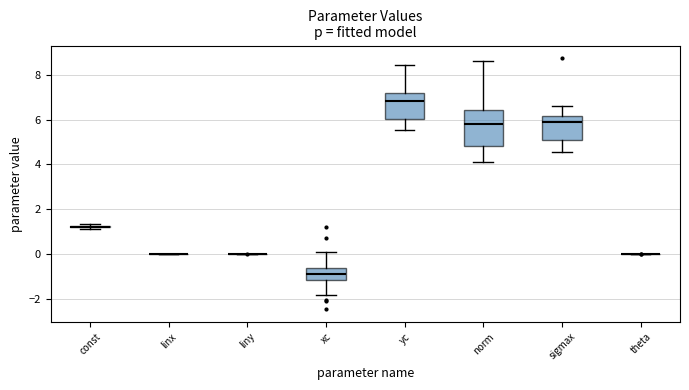

Reading left to right, transcribe this box plot: for each box, give where its median line is, the range the box spans, and where its two whiskers end, as read against the y-axis. The values are not printed on the chart, so give them approximately, as read against the axis.

const: box collapsed to a line at 1.2, whiskers 1.2 to 1.4
linx: box collapsed to a line at 0.0, whiskers 0.0 to 0.0
liny: box collapsed to a line at 0.0, whiskers 0.0 to 0.0
xc: median -0.8, box -1.2 to -0.6, whiskers -1.8 to 0.2
yc: median 6.8, box 6.0 to 7.2, whiskers 5.6 to 8.4
norm: median 5.8, box 4.8 to 6.4, whiskers 4.2 to 8.6
sigmax: median 5.8, box 5.0 to 6.2, whiskers 4.6 to 6.6
theta: box collapsed to a line at 0.0, whiskers 0.0 to 0.0